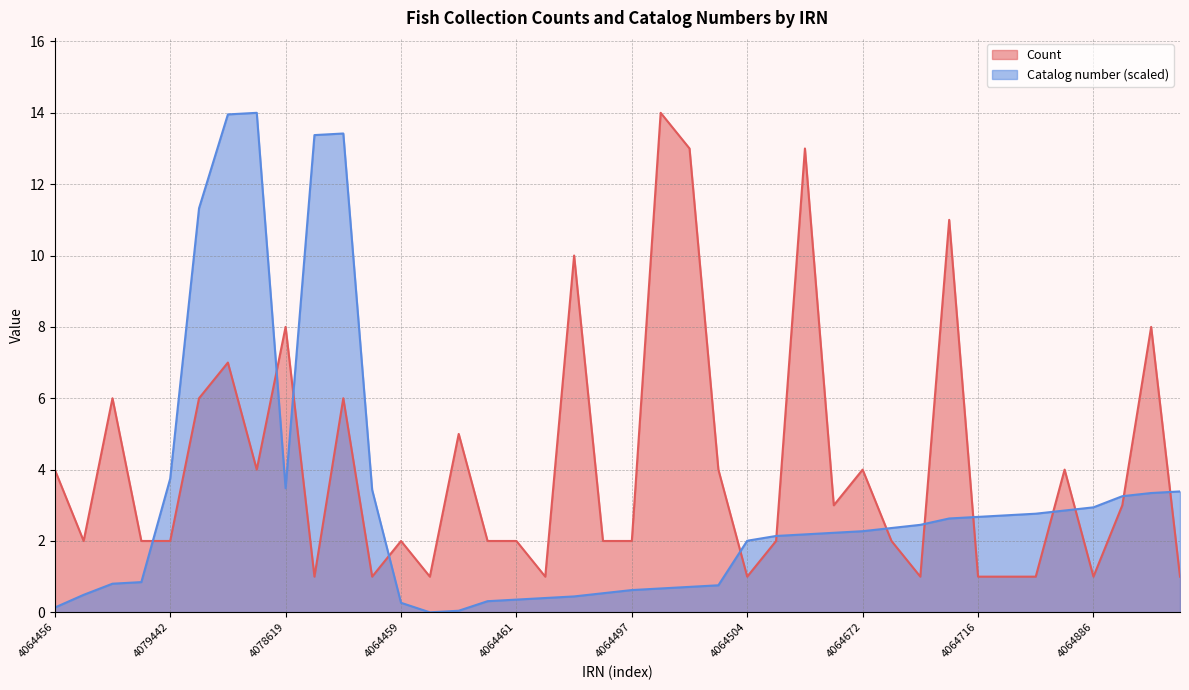

What are all the series names shown in the legend?

Count, Catalog number